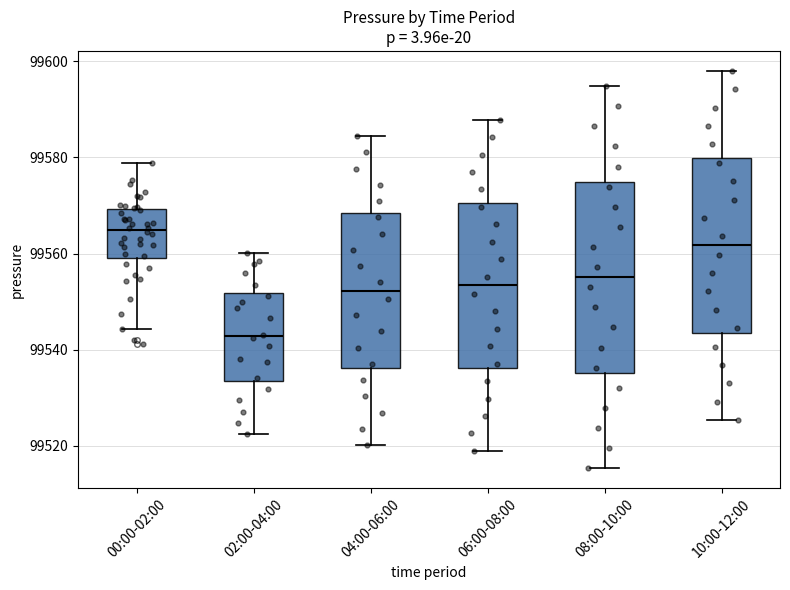

Reading left to right, read every box against the y-axis: the position of its median line, the range the box covers, and the ends of its whiskers. The values are not printed on the chart, so give them approximately, as read against the axis.

00:00-02:00: median 99564, box 99560 to 99570, whiskers 99544 to 99578
02:00-04:00: median 99542, box 99534 to 99552, whiskers 99522 to 99560
04:00-06:00: median 99552, box 99536 to 99568, whiskers 99520 to 99584
06:00-08:00: median 99554, box 99536 to 99570, whiskers 99518 to 99588
08:00-10:00: median 99556, box 99536 to 99574, whiskers 99516 to 99594
10:00-12:00: median 99562, box 99544 to 99580, whiskers 99526 to 99598